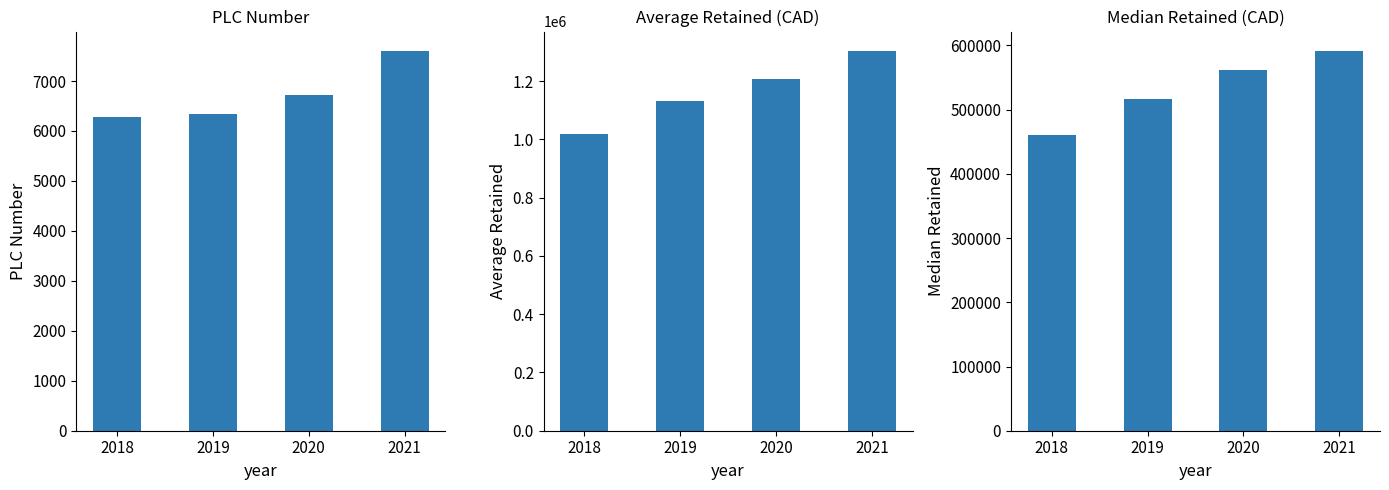

What is the difference between the maximum and minimum values in the PLC Number series?

1330